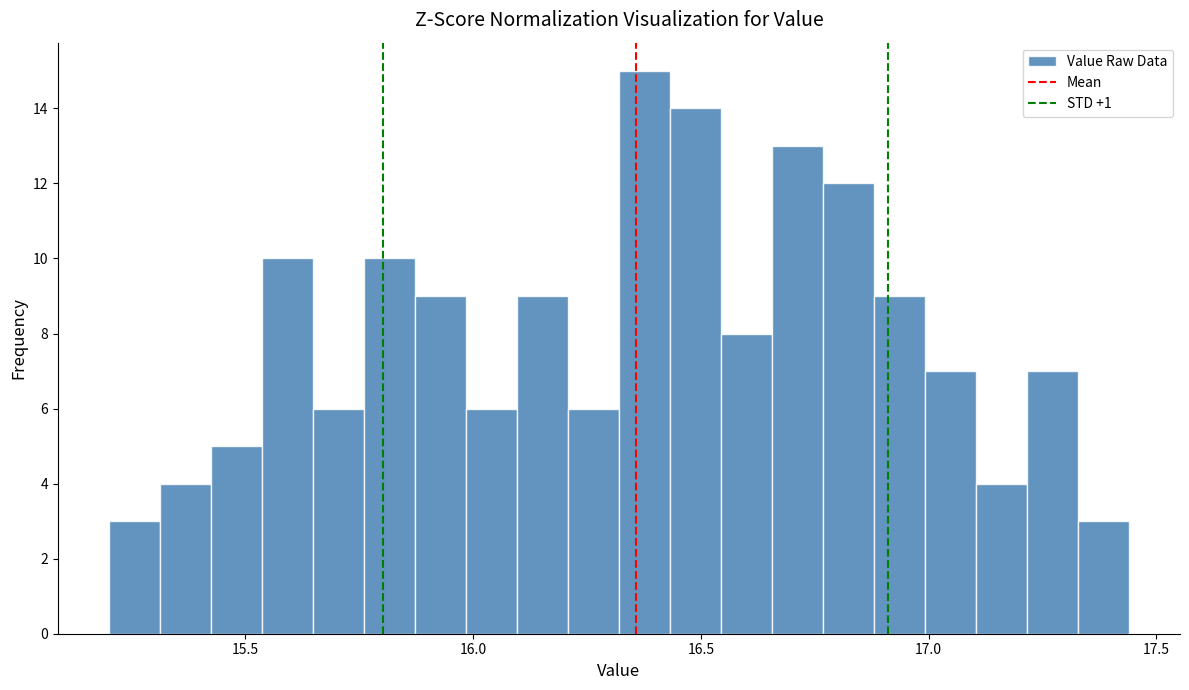

Around what value on the x-axis is the tallest bar? Give the approximate position of its centre, as read against the axis.

16.40